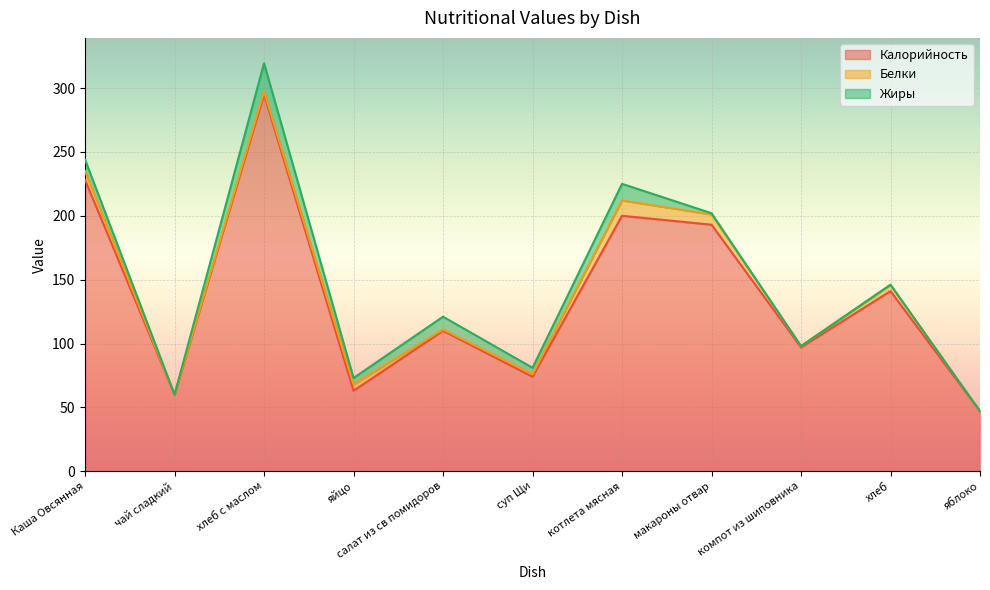

Reading left to right, list all the values displayed in this chart.

Калорийность: Каша Овсянная=228.0	чай сладкий=60.0	хлеб с маслом=295.0	яйцо=63.0	салат из св помидоров=110.0	суп Щи=74.0	котлета мясная=200.0	макароны отвар=193.0	компот из шиповника=97.0	хлеб=141.0	яблоко=47.0
Белки: Каша Овсянная=7.0	чай сладкий=0.0	хлеб с маслом=2.4	яйцо=5.0	салат из св помидоров=1.0	суп Щи=2.0	котлета мясная=12.0	макароны отвар=8.0	компот из шиповника=1.0	хлеб=5.0	яблоко=0.0
Жиры: Каша Овсянная=9.0	чай сладкий=0.0	хлеб с маслом=22.0	яйцо=5.0	салат из св помидоров=10.0	суп Щи=5.0	котлета мясная=13.0	макароны отвар=1.0	компот из шиповника=0.0	хлеб=0.0	яблоко=0.0